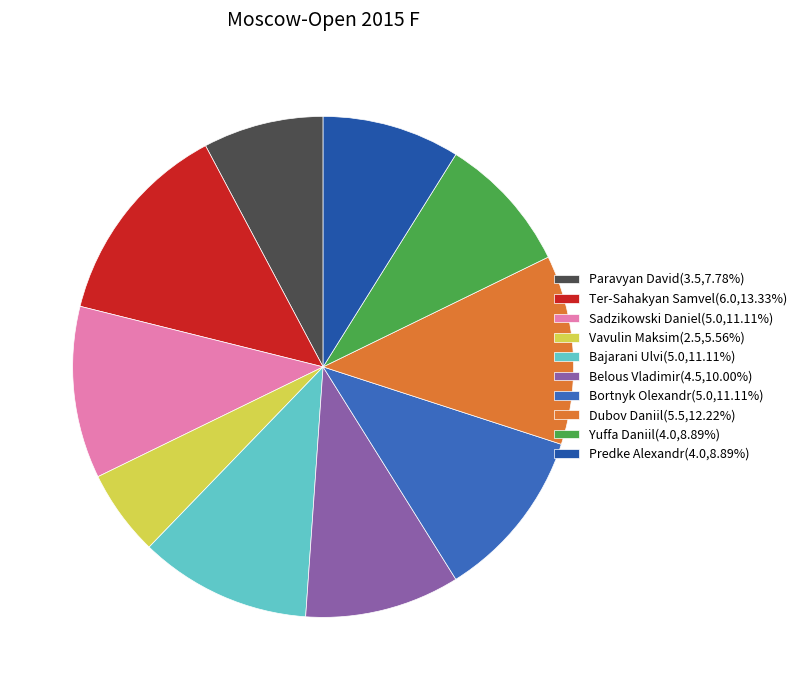

How many segments does this pie chart have?

10